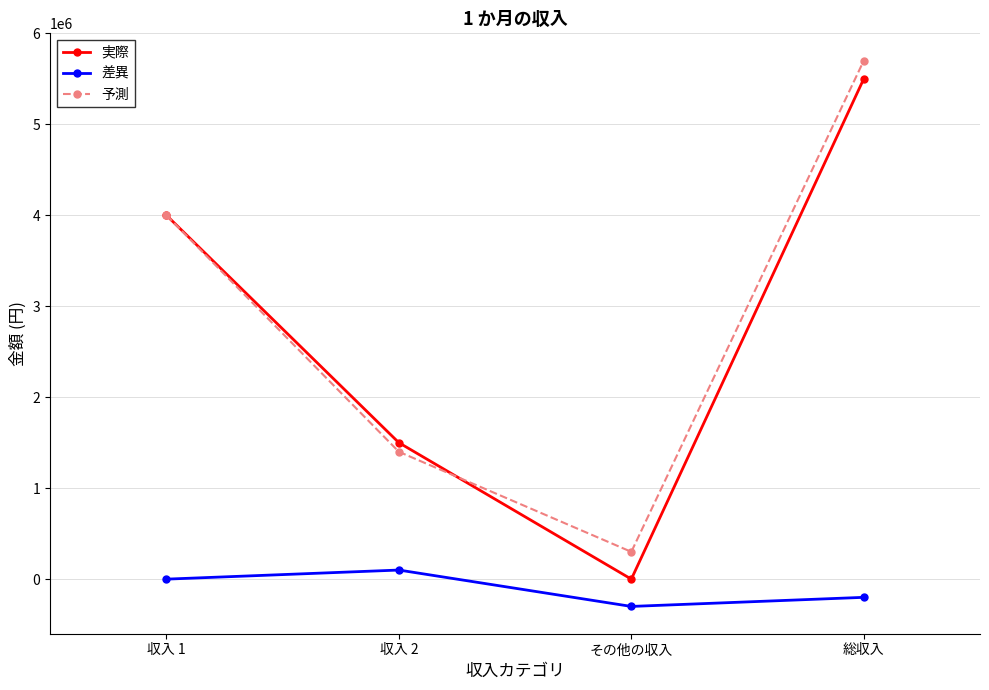

What is the difference between the maximum and minimum values in the 実際 series?

5500000